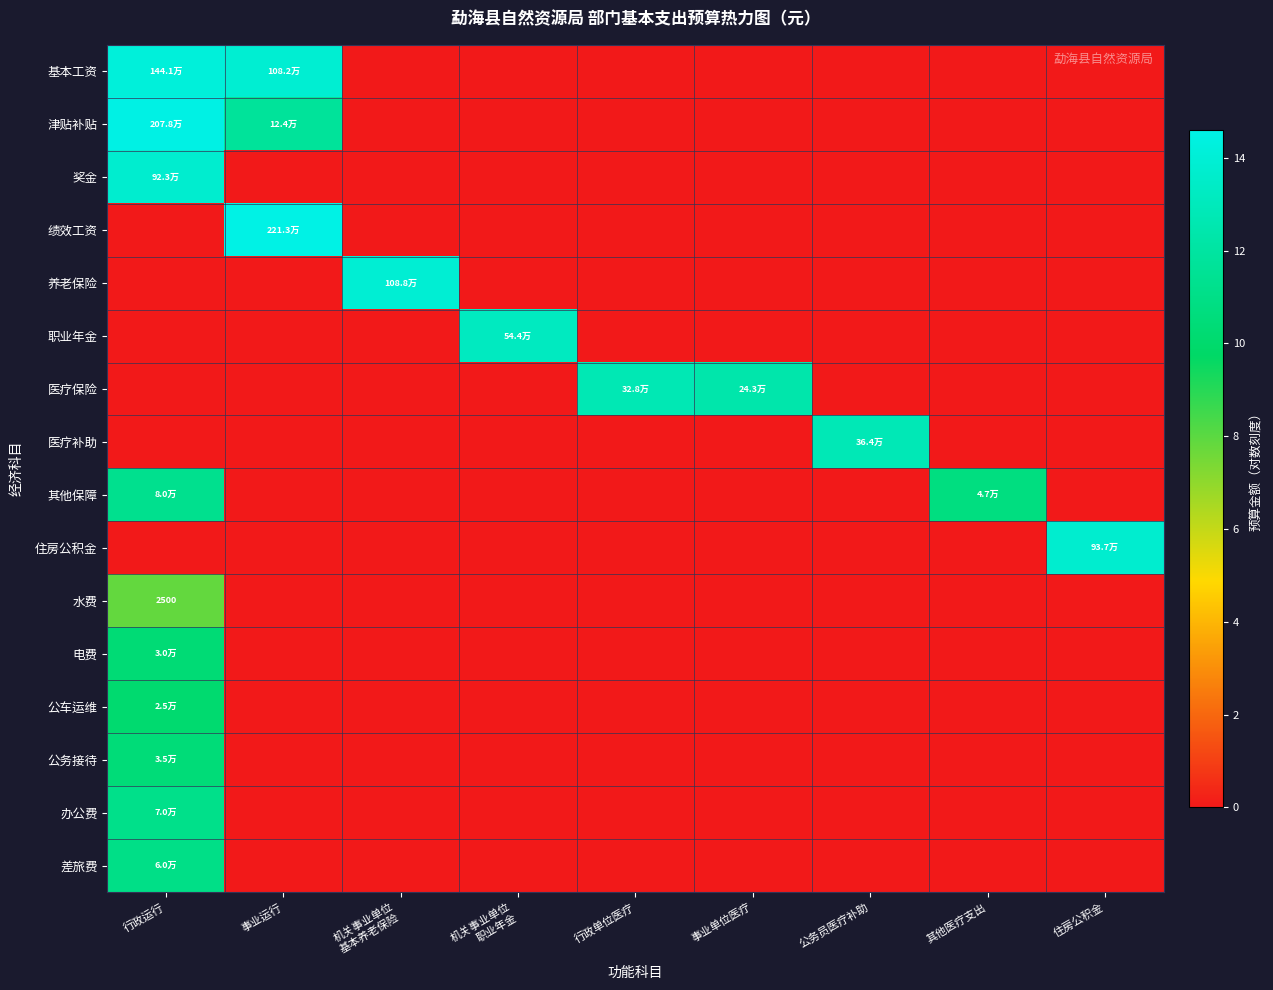

How many positive values does the 津贴补贴 series have?

2